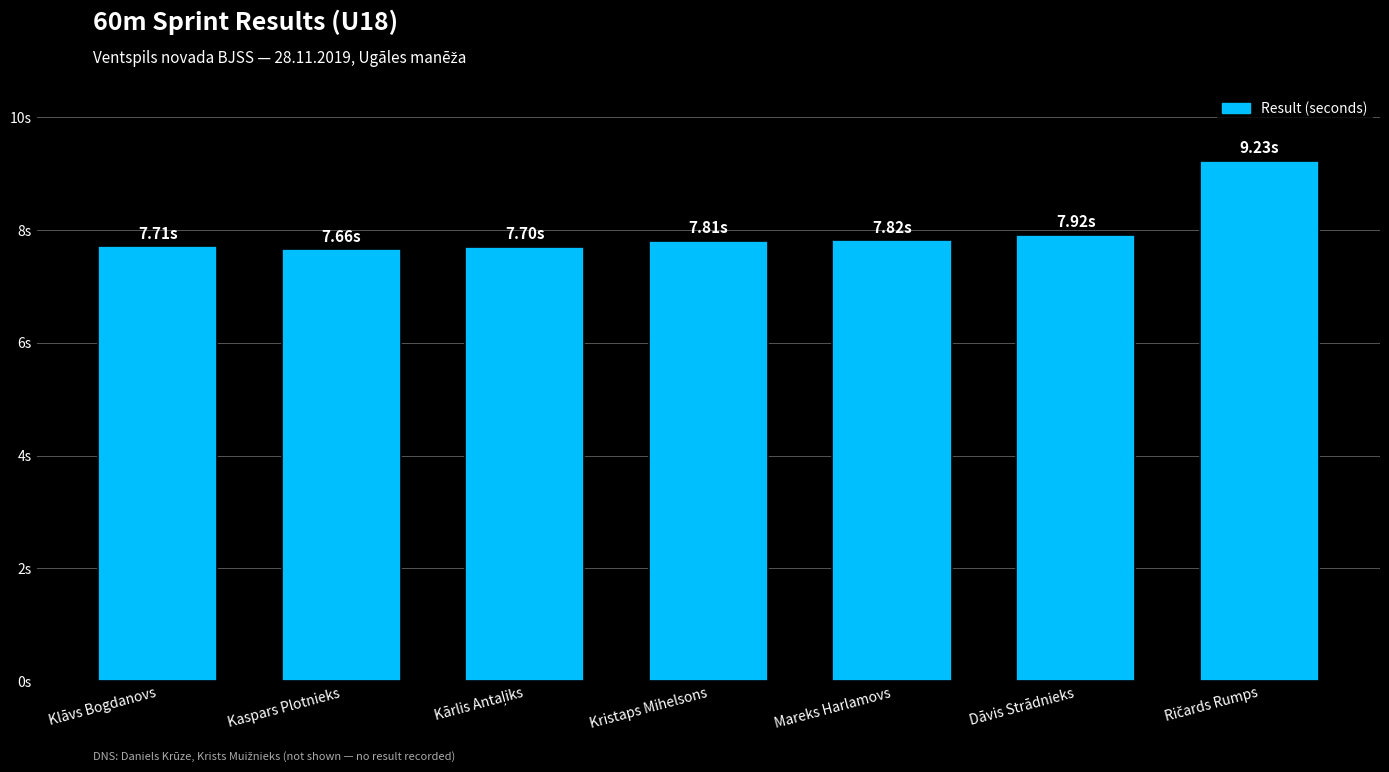

What is the change in value from Klāvs Bogdanovs to Mareks Harlamovs?

+0.1